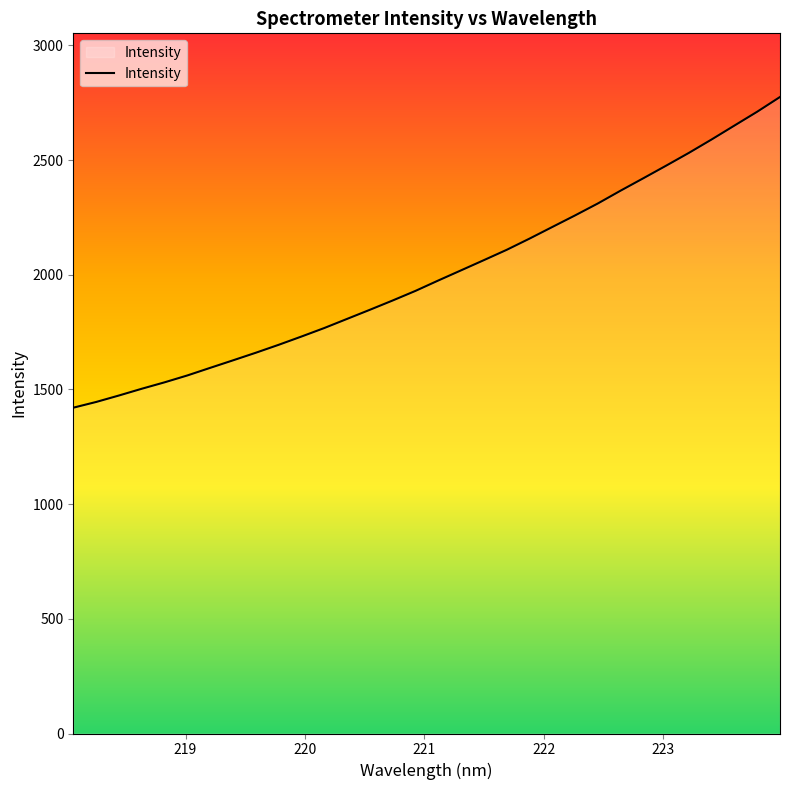

What is the maximum value shown in the chart?

2775.0